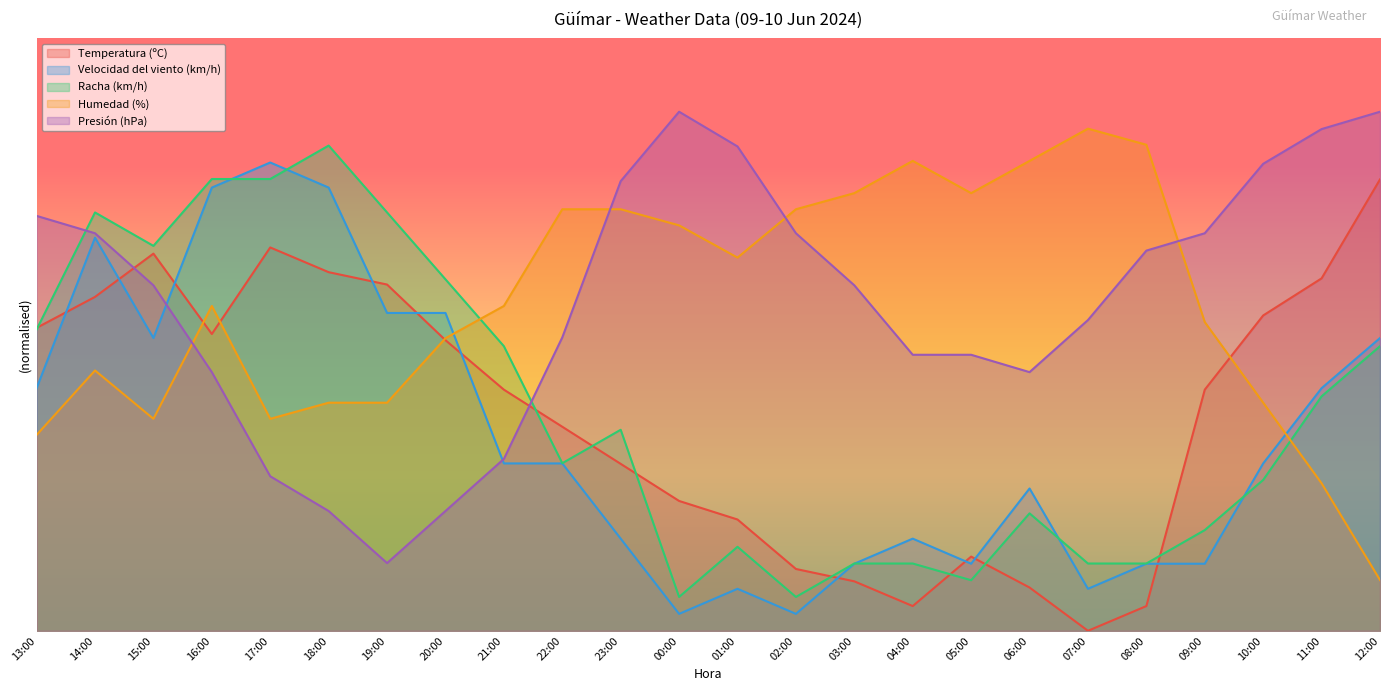

The Humedad (%) series shows 74.7 at 23:00. True or false?

True